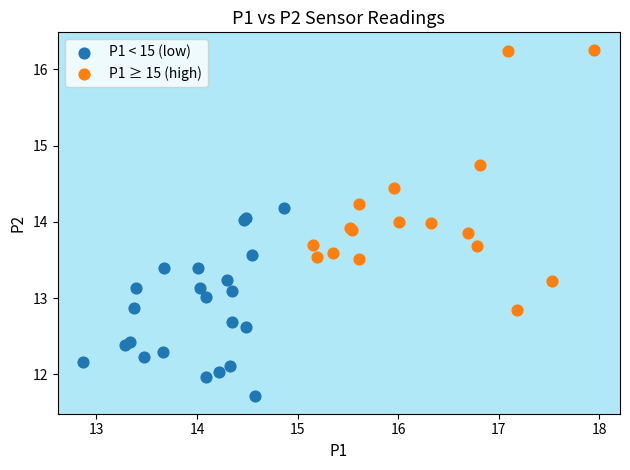

Which series contains the lowest Y value?

P1 < 15 (low)